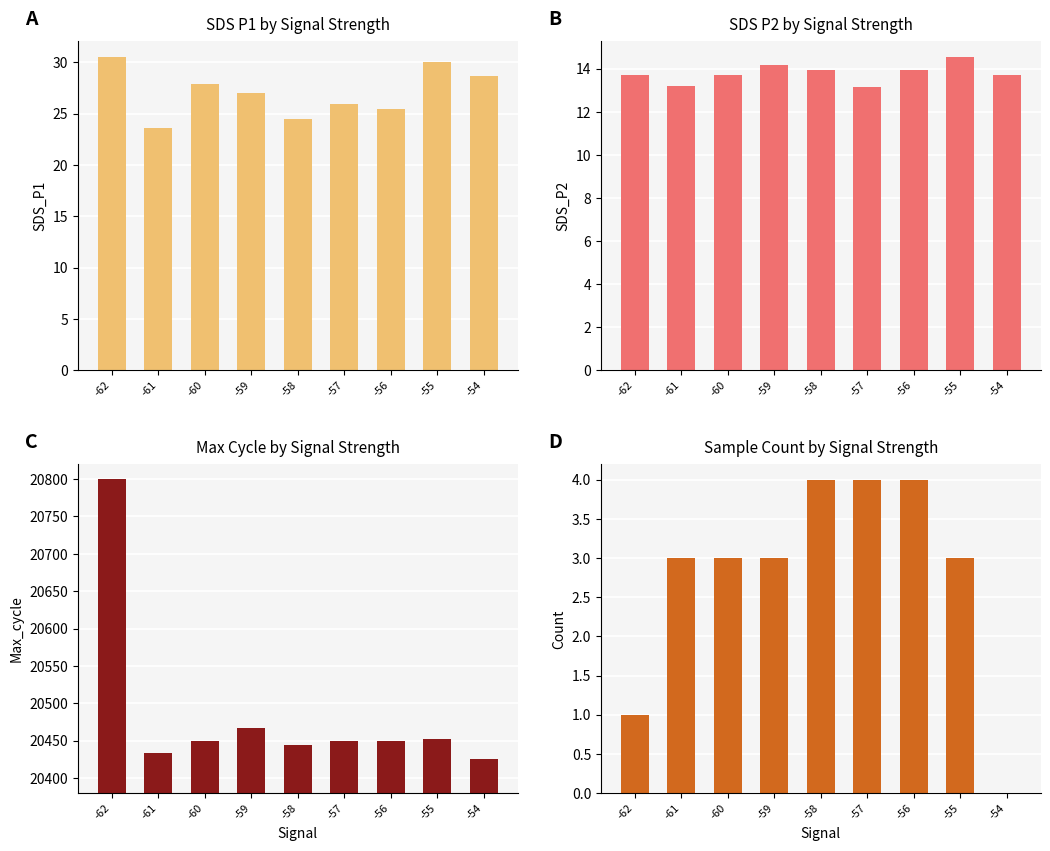

Does the chart contain stacked bars?

No